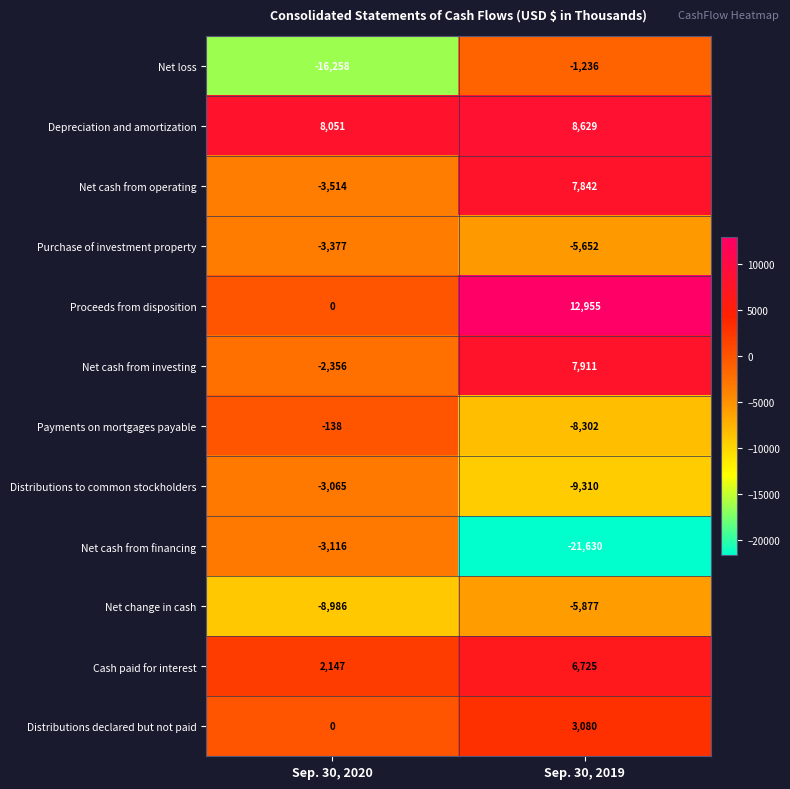

What is the minimum value shown in the chart?

-21630